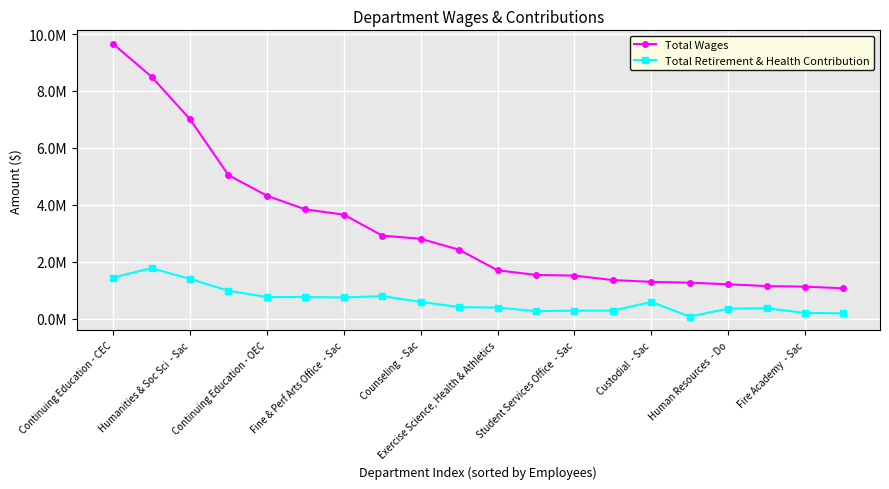

True or false: Total Wages and Total Retirement & Health Contribution cross at least once.

False